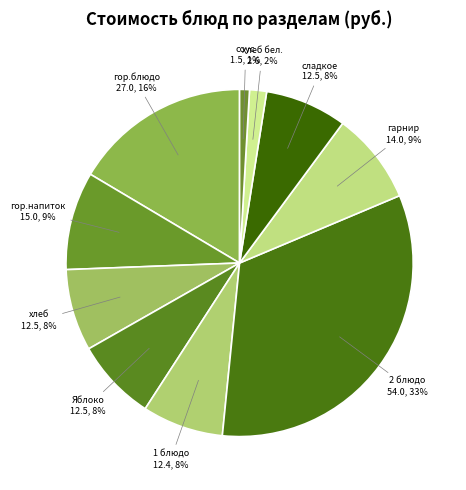

Does any single category account for the majority?

No